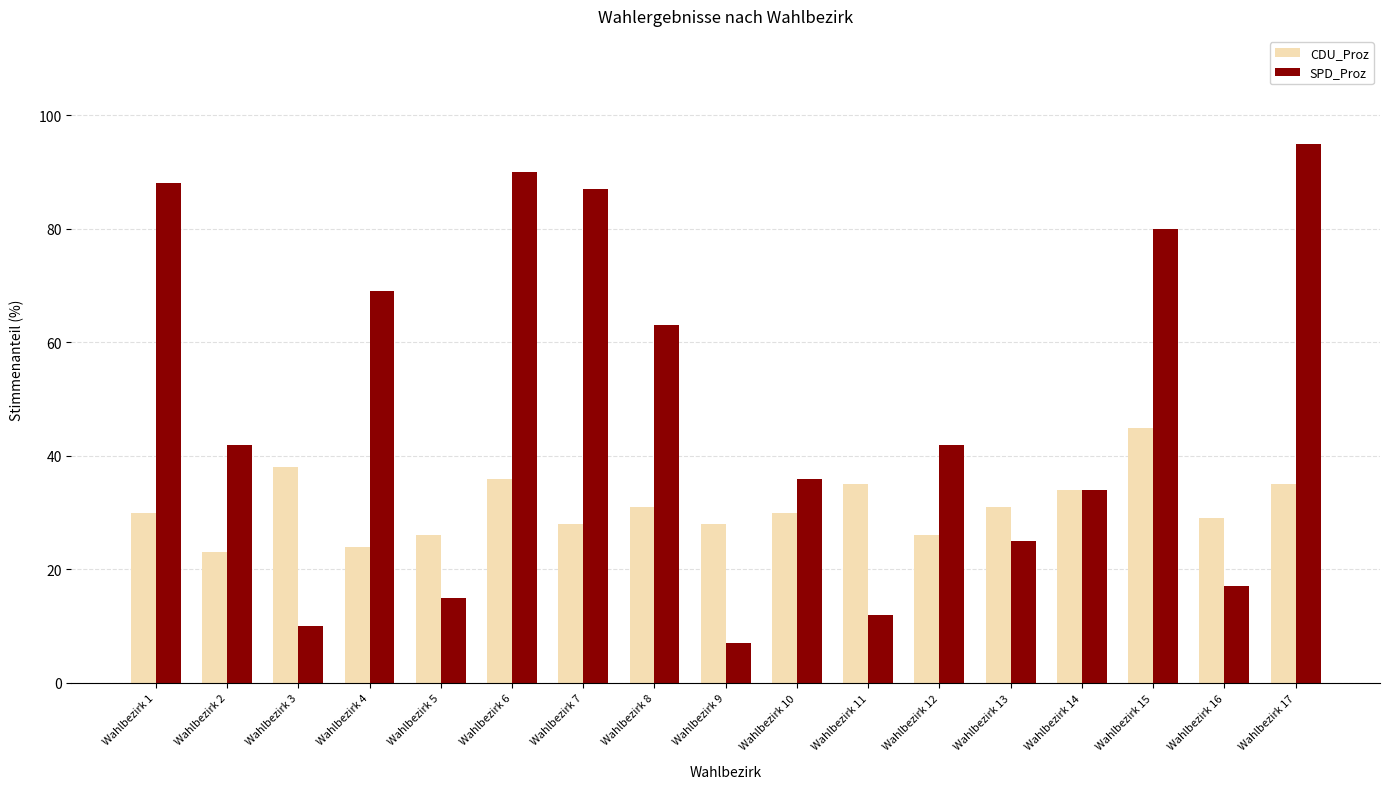

List the series in order of their overall mean, lowest first.

CDU_Proz, SPD_Proz